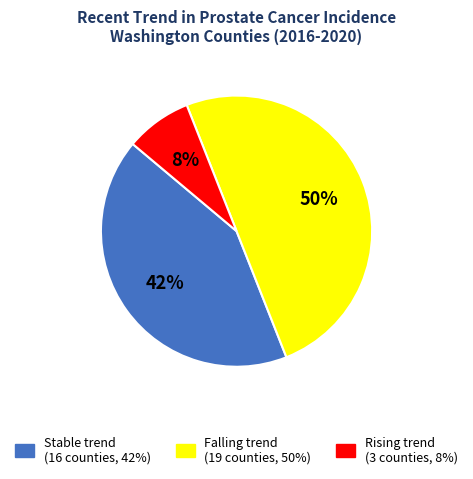

To the nearest percent, what is the average slice percentage?

33%